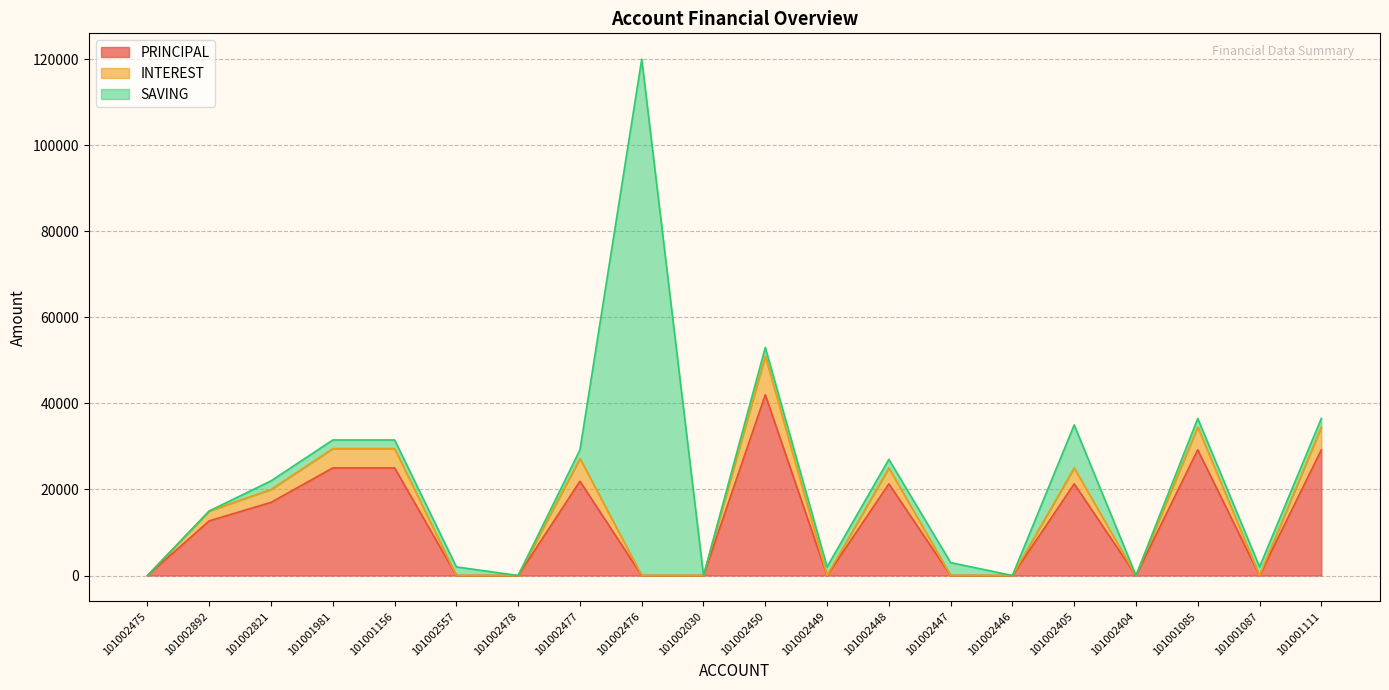

What is the label of the 3rd point from the left?

101002821